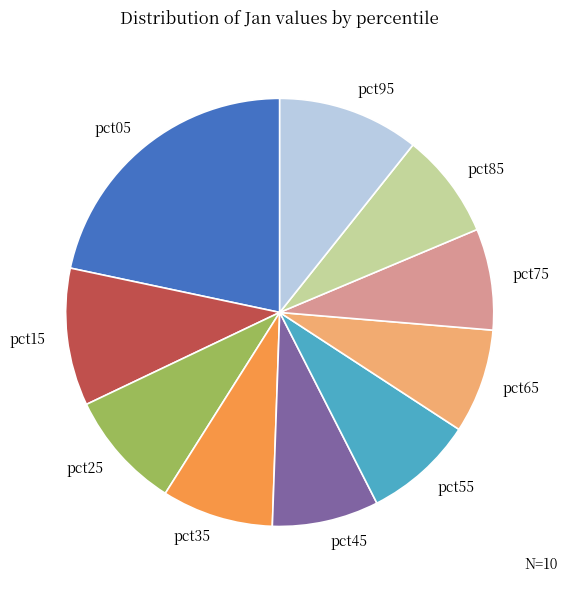

Which has a higher value, pct85 or pct15?

pct15